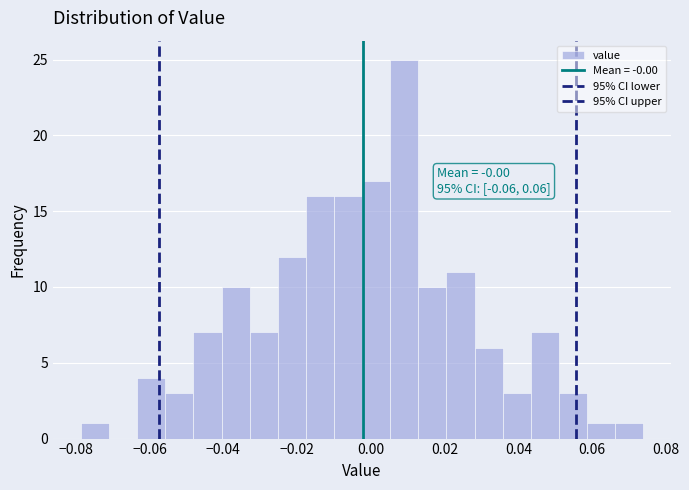

Around what value on the x-axis is the tallest bar? Give the approximate position of its centre, as read against the axis.

0.010